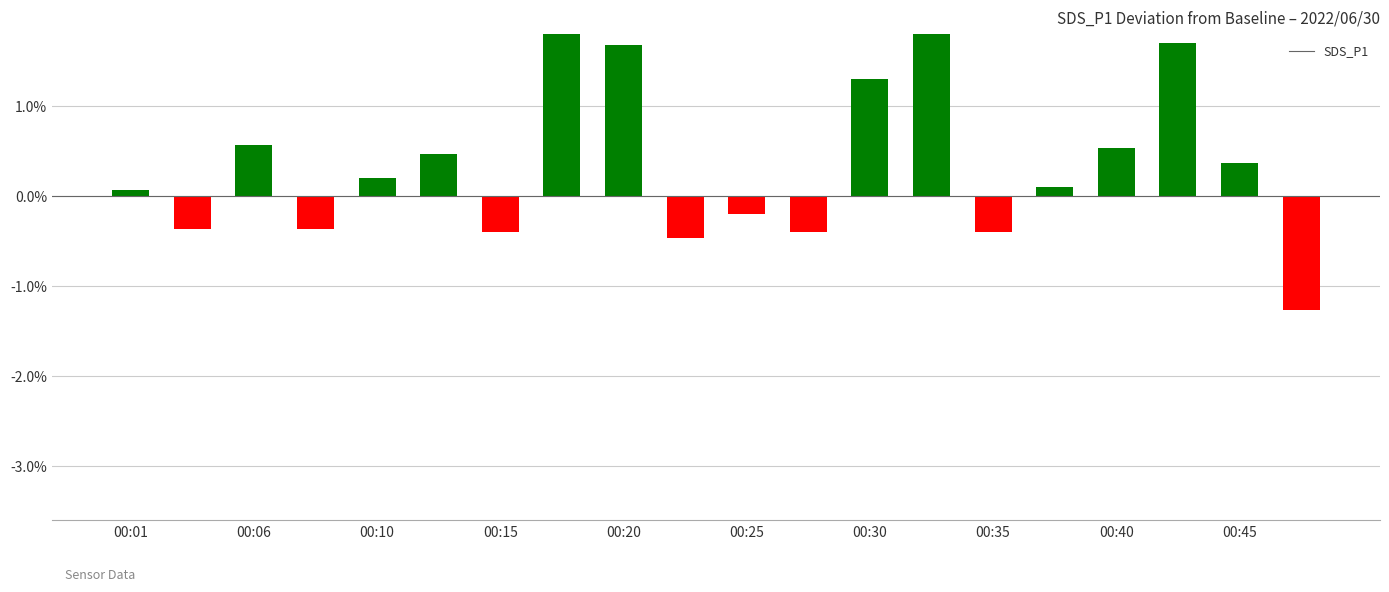

Is it true that the value at 00:06 is -0.1?

False